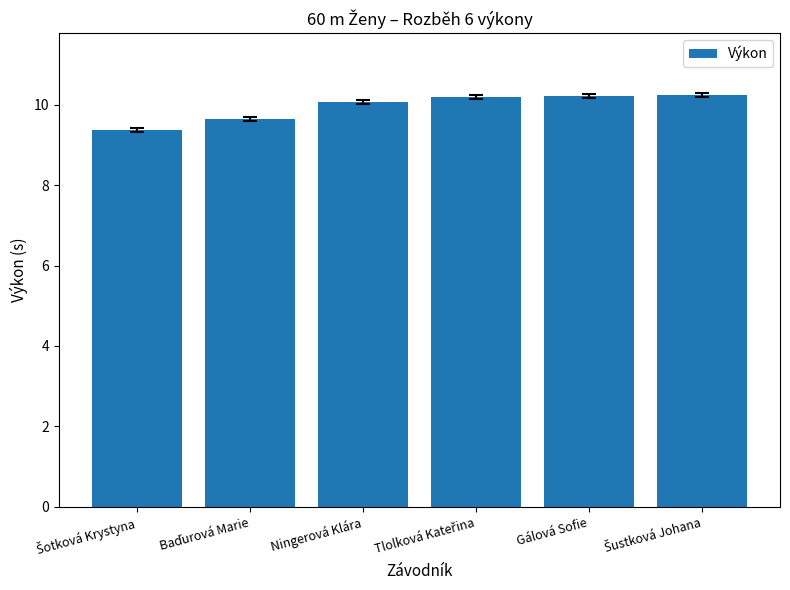

Where does the data first go above 10?

Ningerová Klára